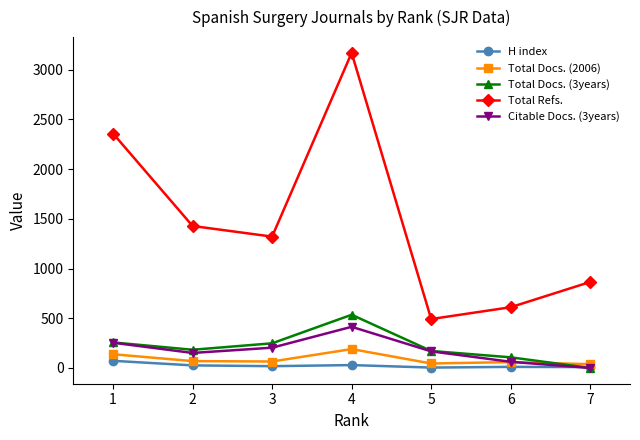

What is the difference between the maximum and minimum values in the H index series?

68